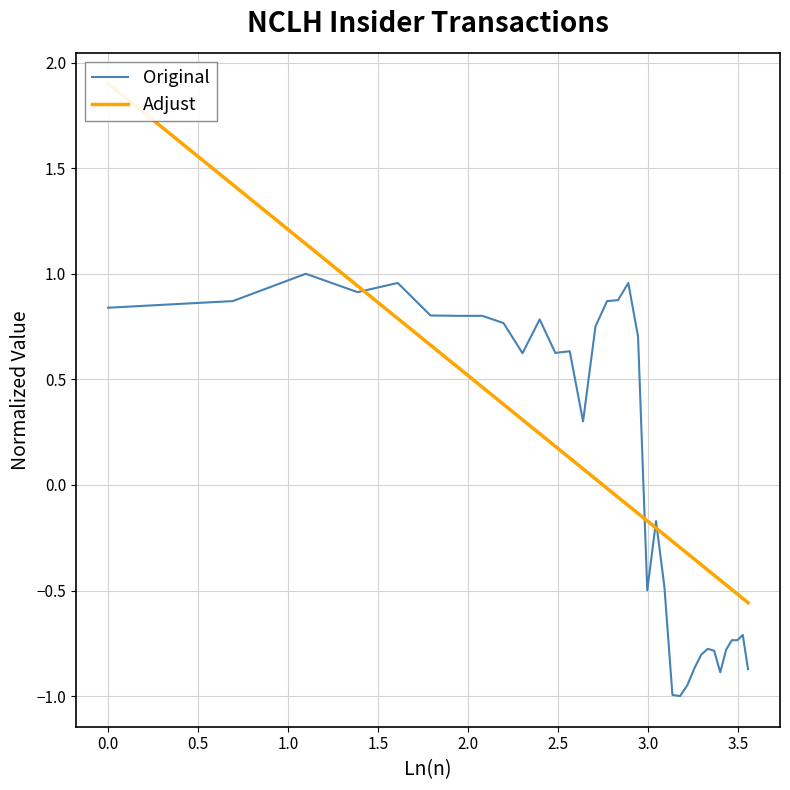

How many times do Adjust and Original cross each other?

4